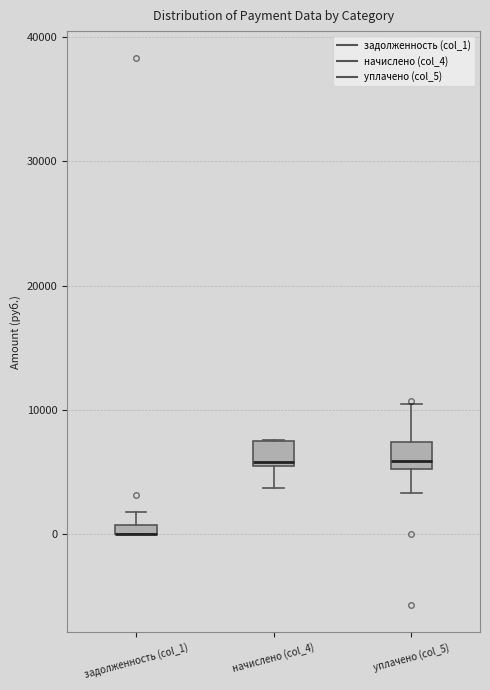

Where is the lower edge of the box for начислено (col_4) on the y-axis? The values are not printed on the chart, so give them approximately, as read against the axis.

5000